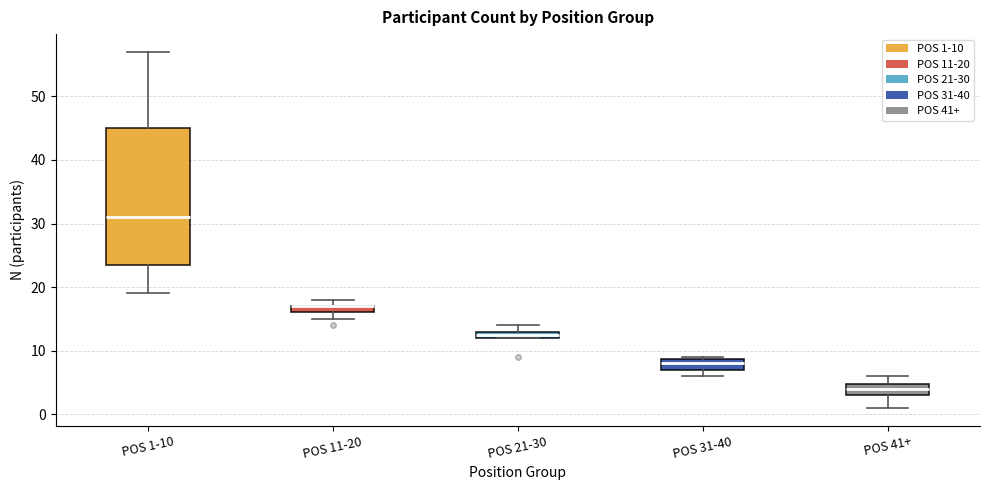

Comparing the boxes themselves (not the whiskers), which one is the tallest?

POS 1-10